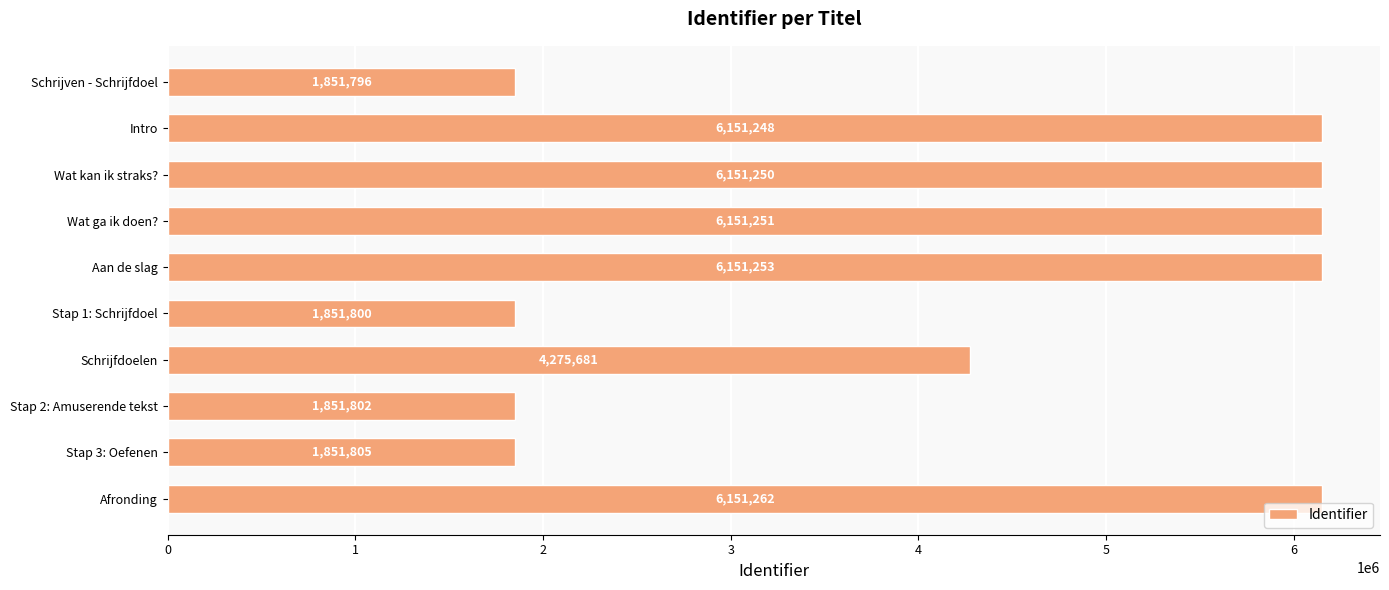

What is the label of the 3rd bar from the bottom?

Stap 2: Amuserende tekst